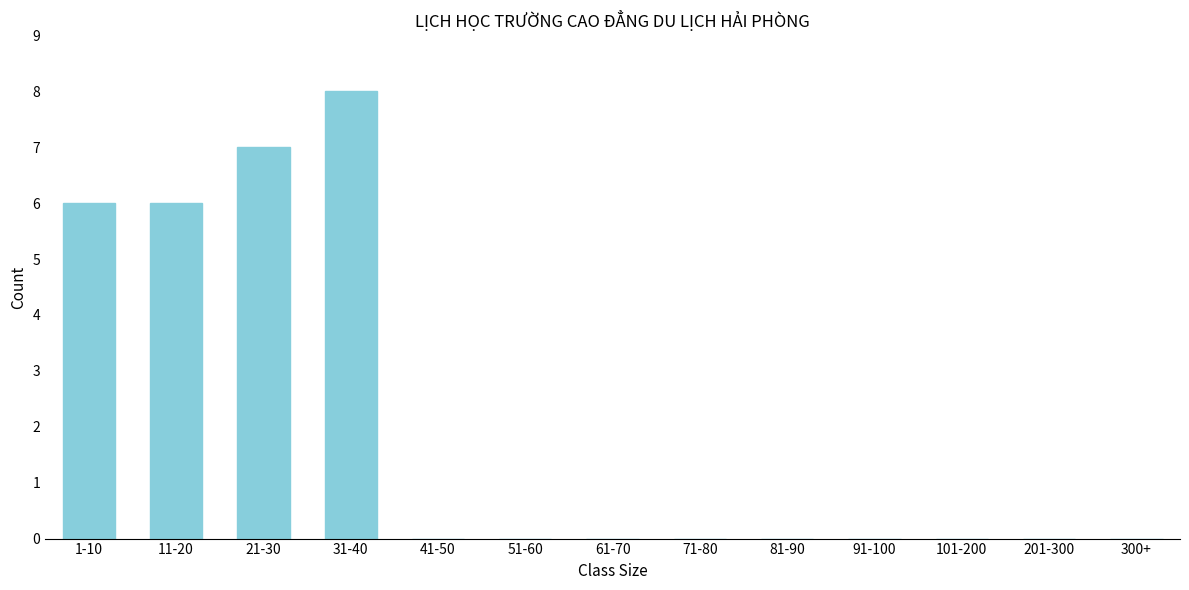

Reading left to right, list all the values displayed in this chart.

1-10=6	11-20=6	21-30=7	31-40=8	41-50=0	51-60=0	61-70=0	71-80=0	81-90=0	91-100=0	101-200=0	201-300=0	300+=0